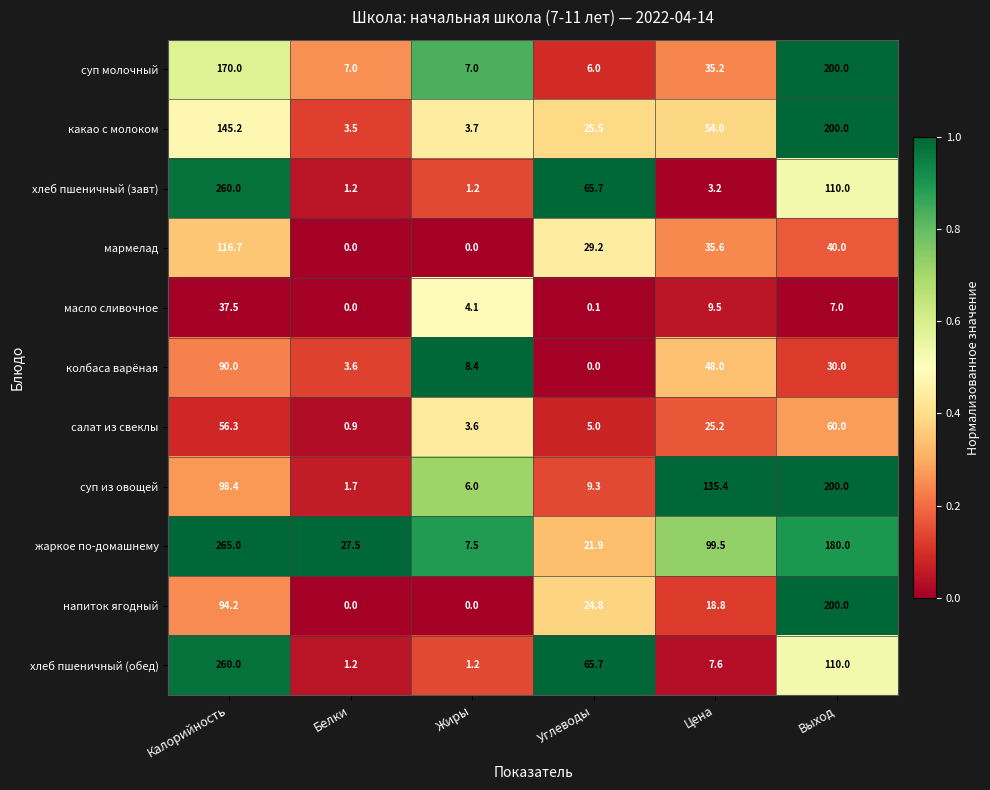

What is the sum of all суп из овощей values?

450.8